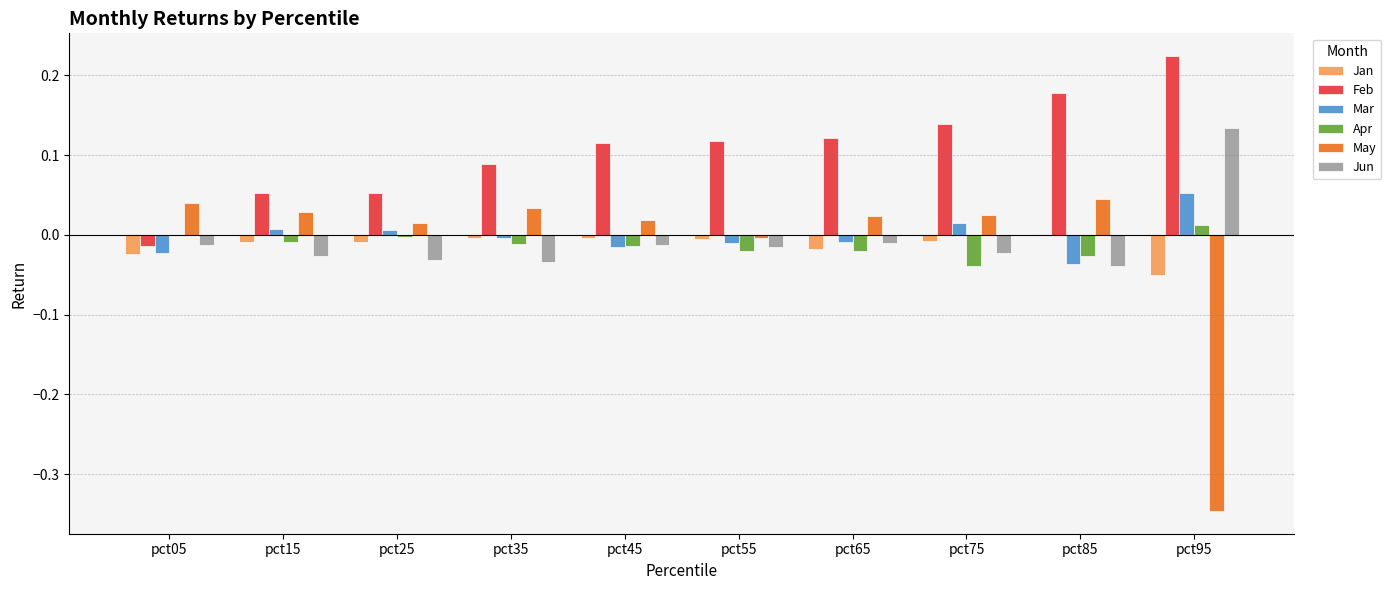

Which series changed the most between pct55 and pct95?

May